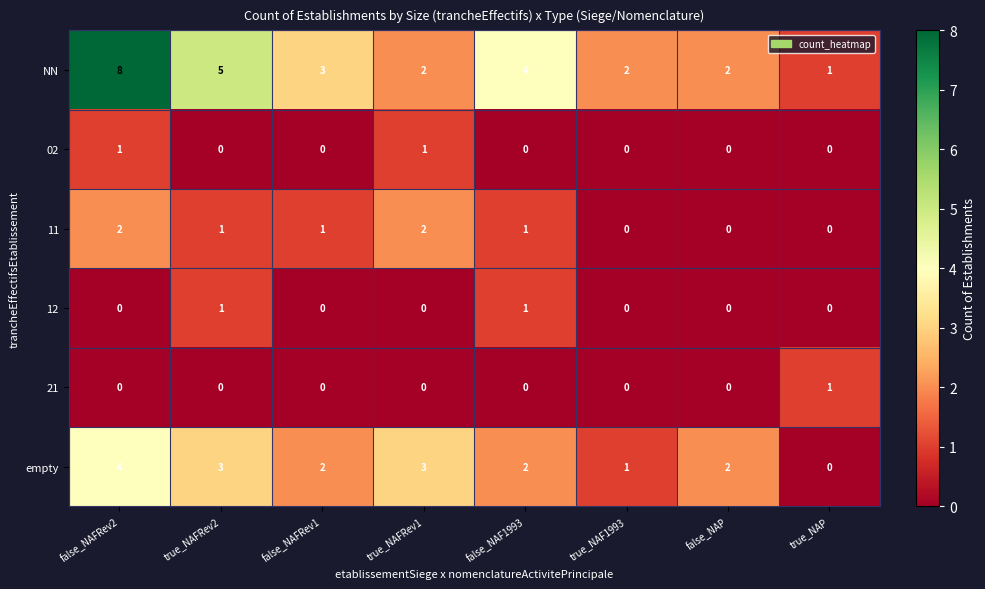

How many series are shown in this chart?

6